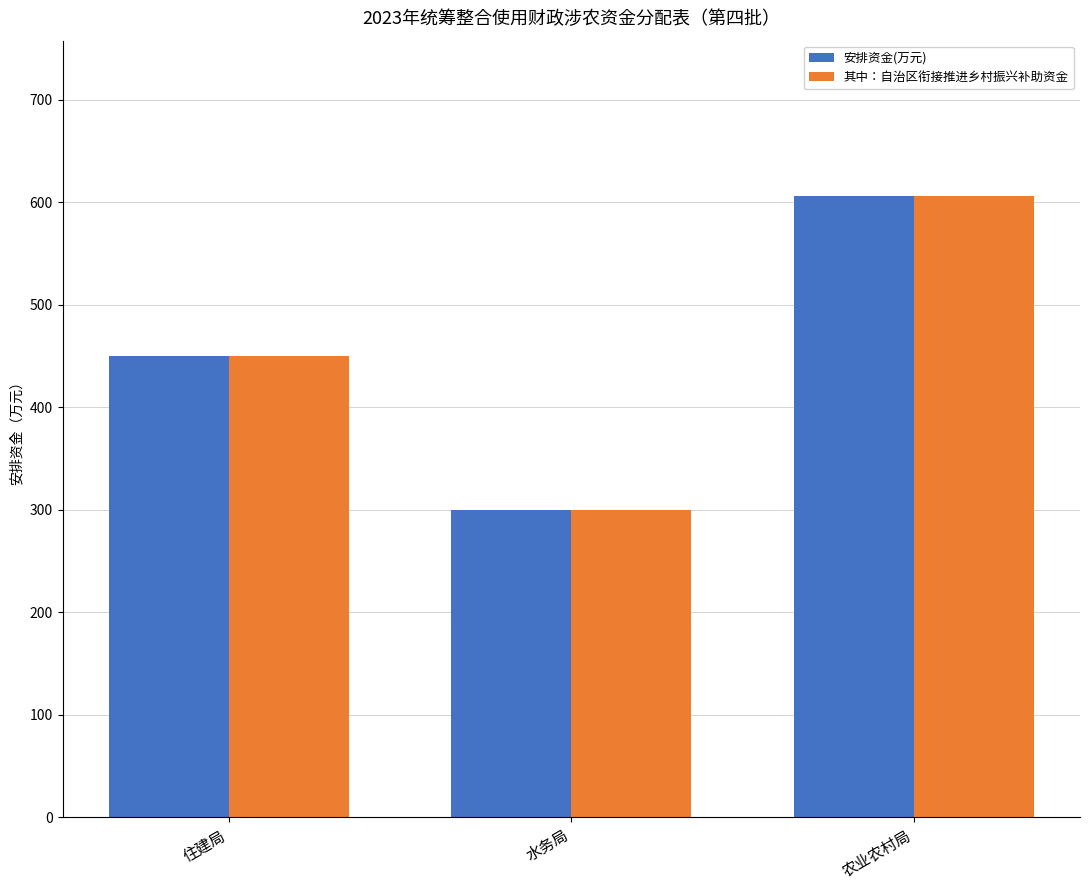

What is the average value of the 安排资金(万元) series?

452